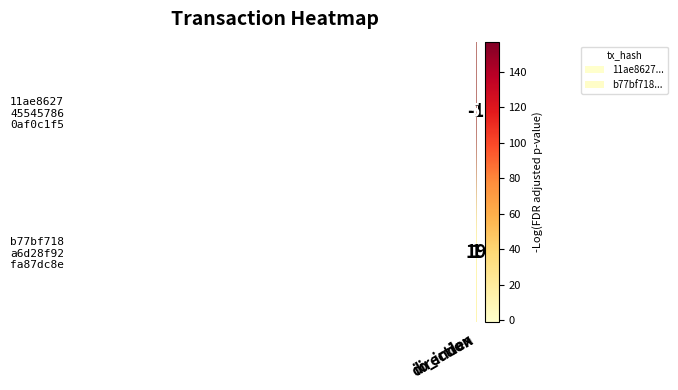

What is the maximum value shown in the chart?

157